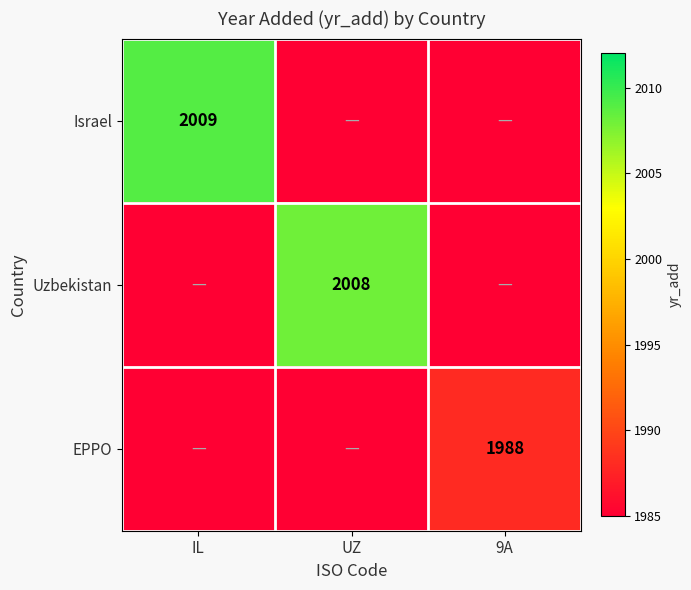

True or false: Uzbekistan has a value of 2008 at UZ.

True